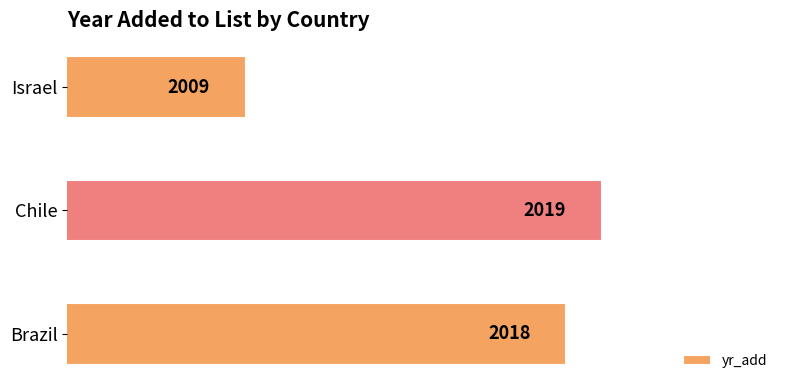

Is it true that the value at Brazil is 2825?

False